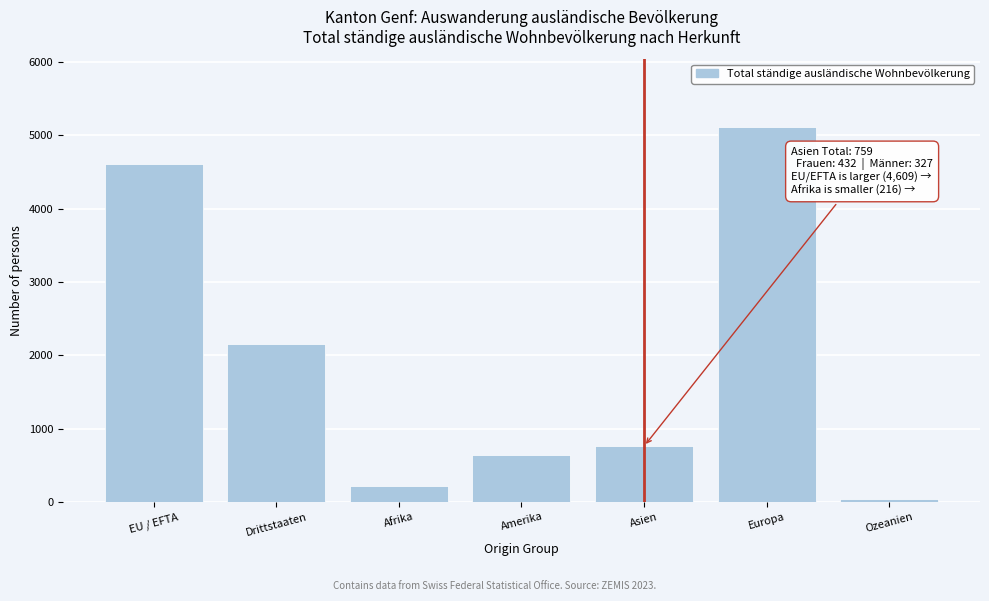

Reading right to left, transcribe all the data shown in this chart.

34	5119	759	633	216	2152	4609